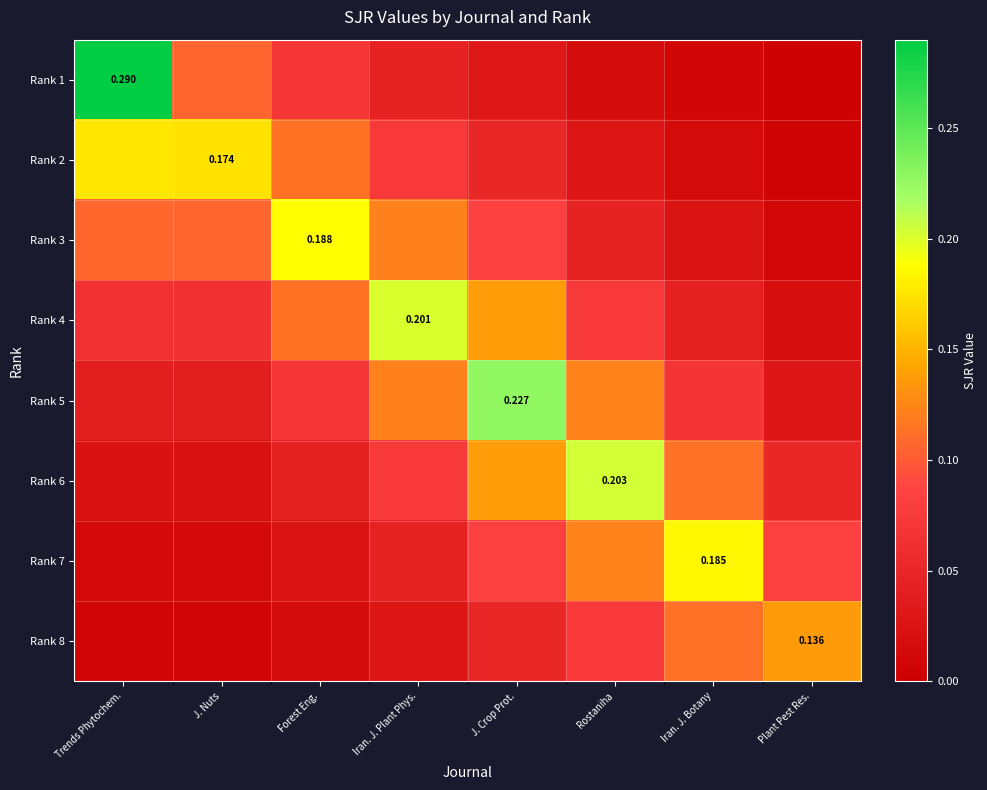

List the labels in order of Rank 6 value, smallest first.

J. Nuts, Trends Phytochem., Forest Eng., Plant Pest Res., Iran. J. Plant Phys., Iran. J. Botany, J. Crop Prot., Rostaniha